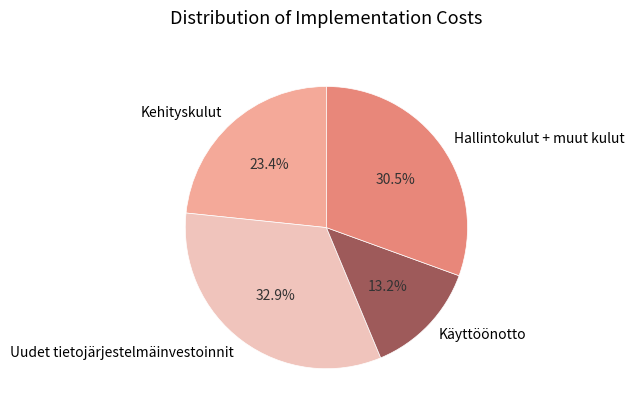

Does any single category account for the majority?

No